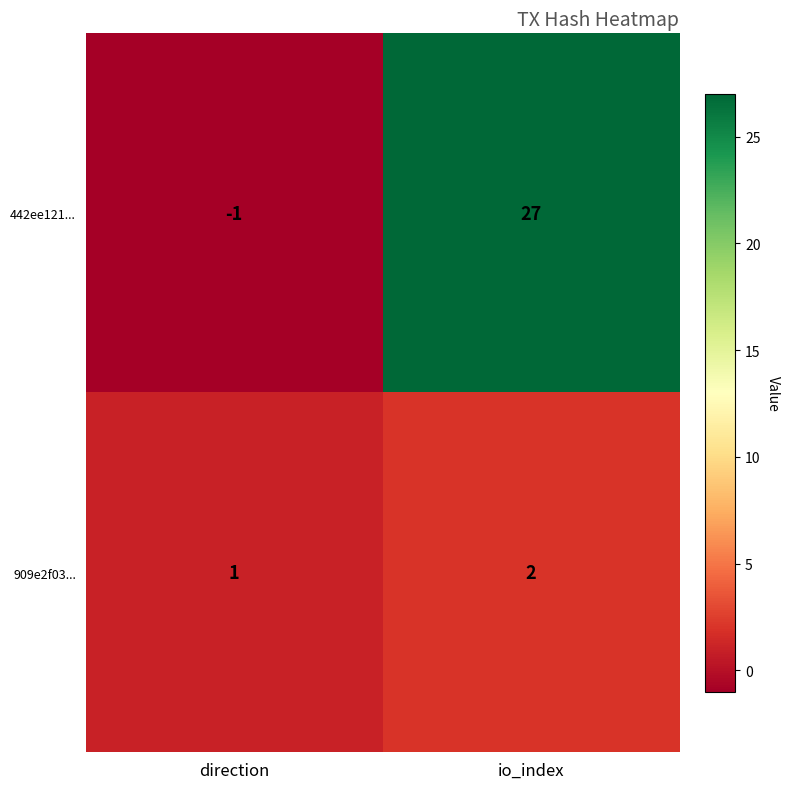

What is the smallest value displayed?

-1